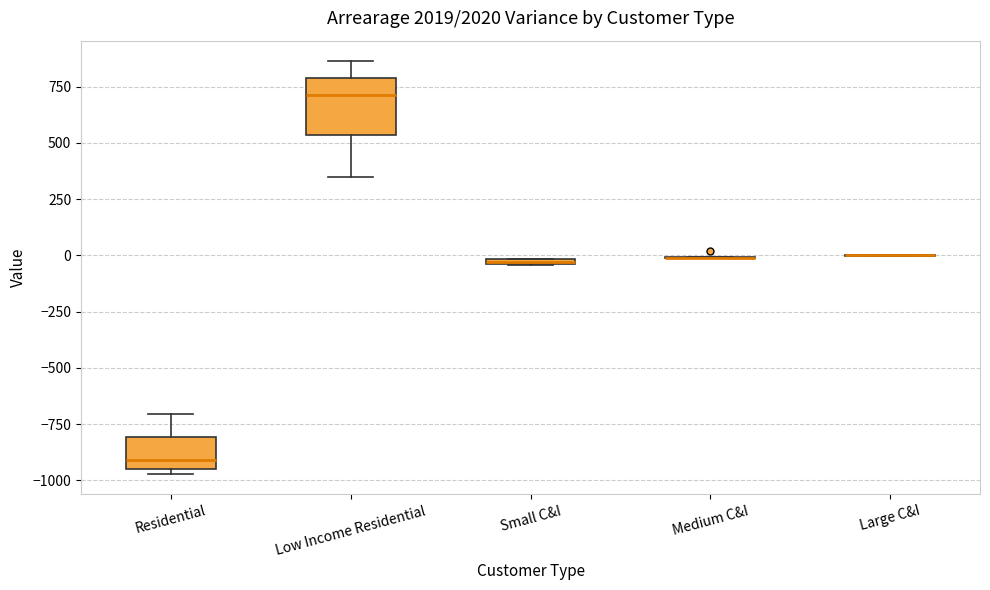

Which box is the tallest, from its lower edge to its upper edge?

Low Income Residential